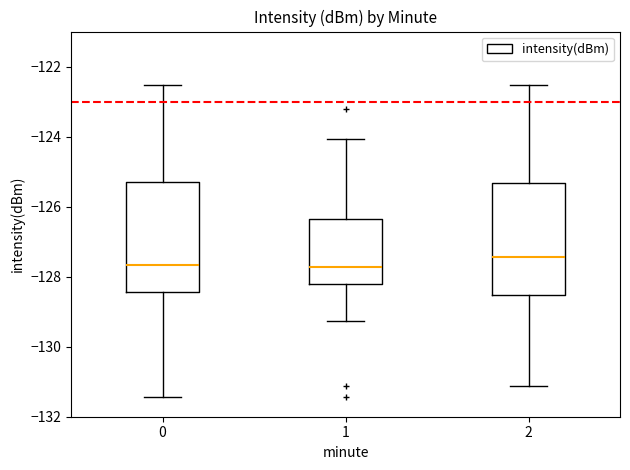

Reading left to right, read every box against the y-axis: the position of its median line, the range the box covers, and the ends of its whiskers. The values are not printed on the chart, so give them approximately, as read against the axis.

0: median -127.6, box -128.4 to -125.4, whiskers -131.4 to -122.6
1: median -127.8, box -128.2 to -126.4, whiskers -129.2 to -124.0
2: median -127.4, box -128.6 to -125.4, whiskers -131.2 to -122.6